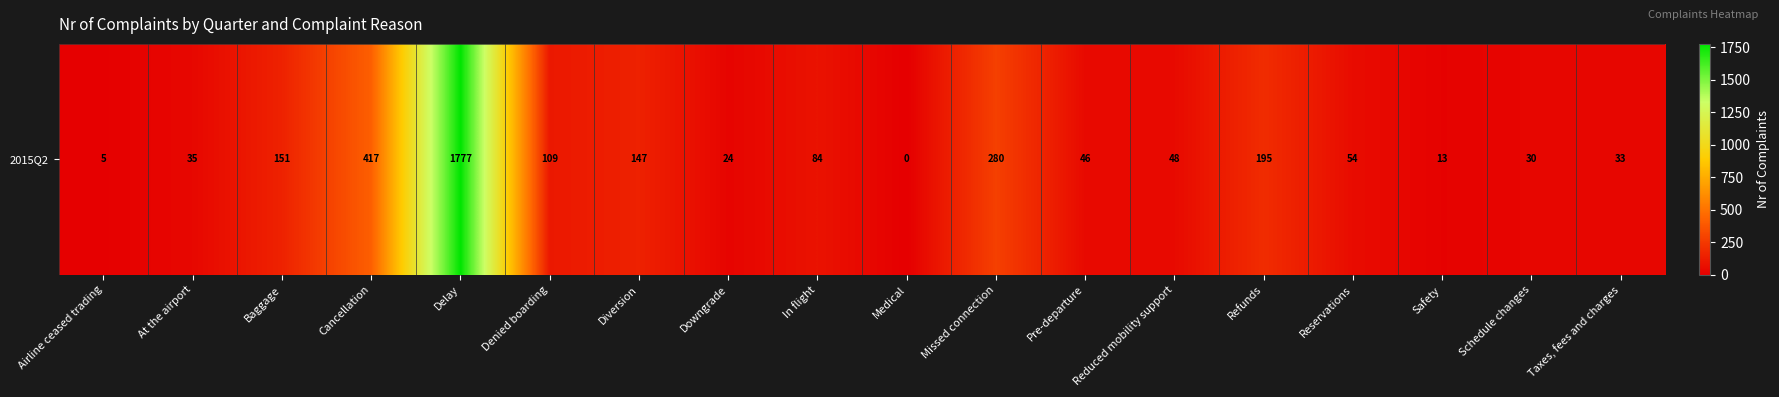

List the labels in order of value, smallest first.

Medical, Airline ceased trading, Safety, Downgrade, Schedule changes, Taxes, fees and charges, At the airport, Pre-departure, Reduced mobility support, Reservations, In flight, Denied boarding, Diversion, Baggage, Refunds, Missed connection, Cancellation, Delay